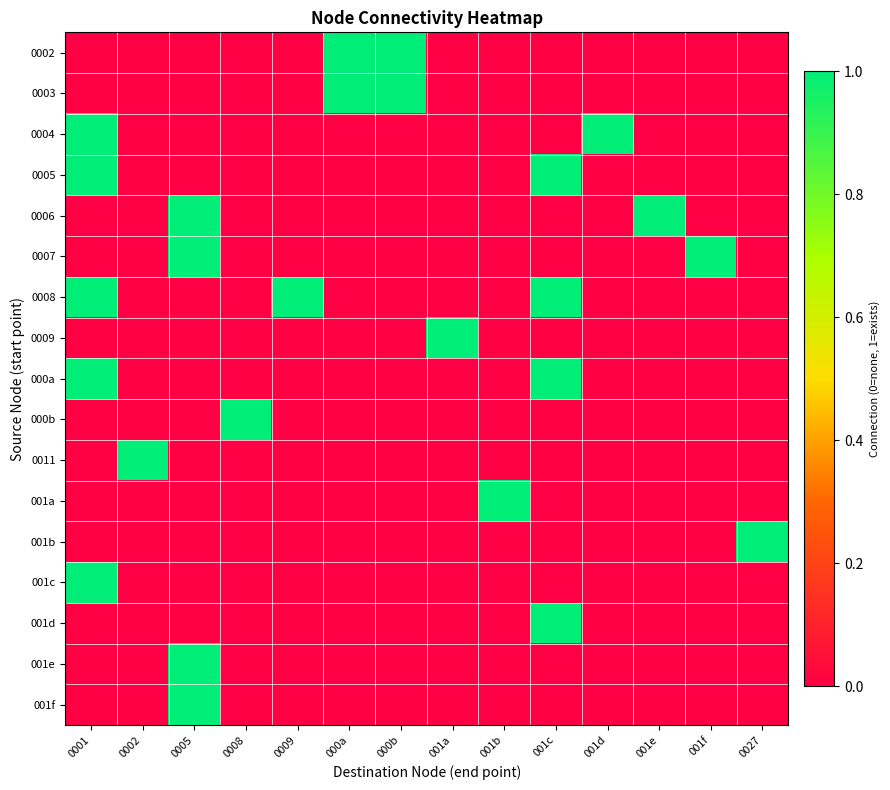

Which has a higher value, 0005 or 0002?

0005